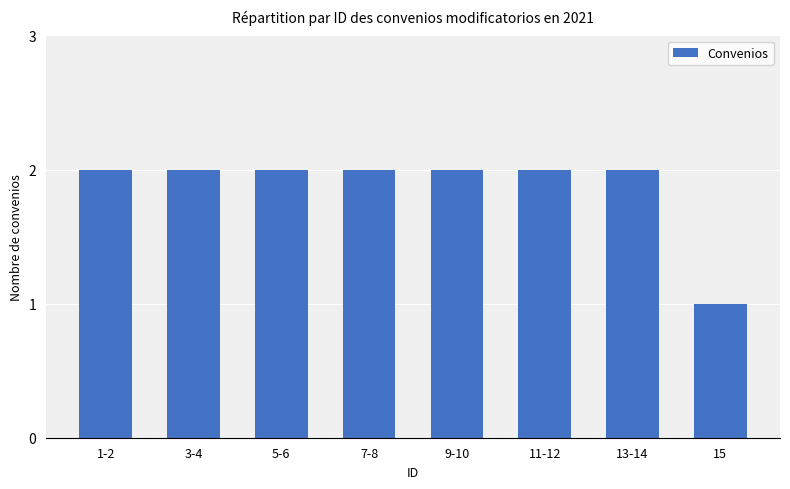

True or false: the data shows 4 at 3-4.

False